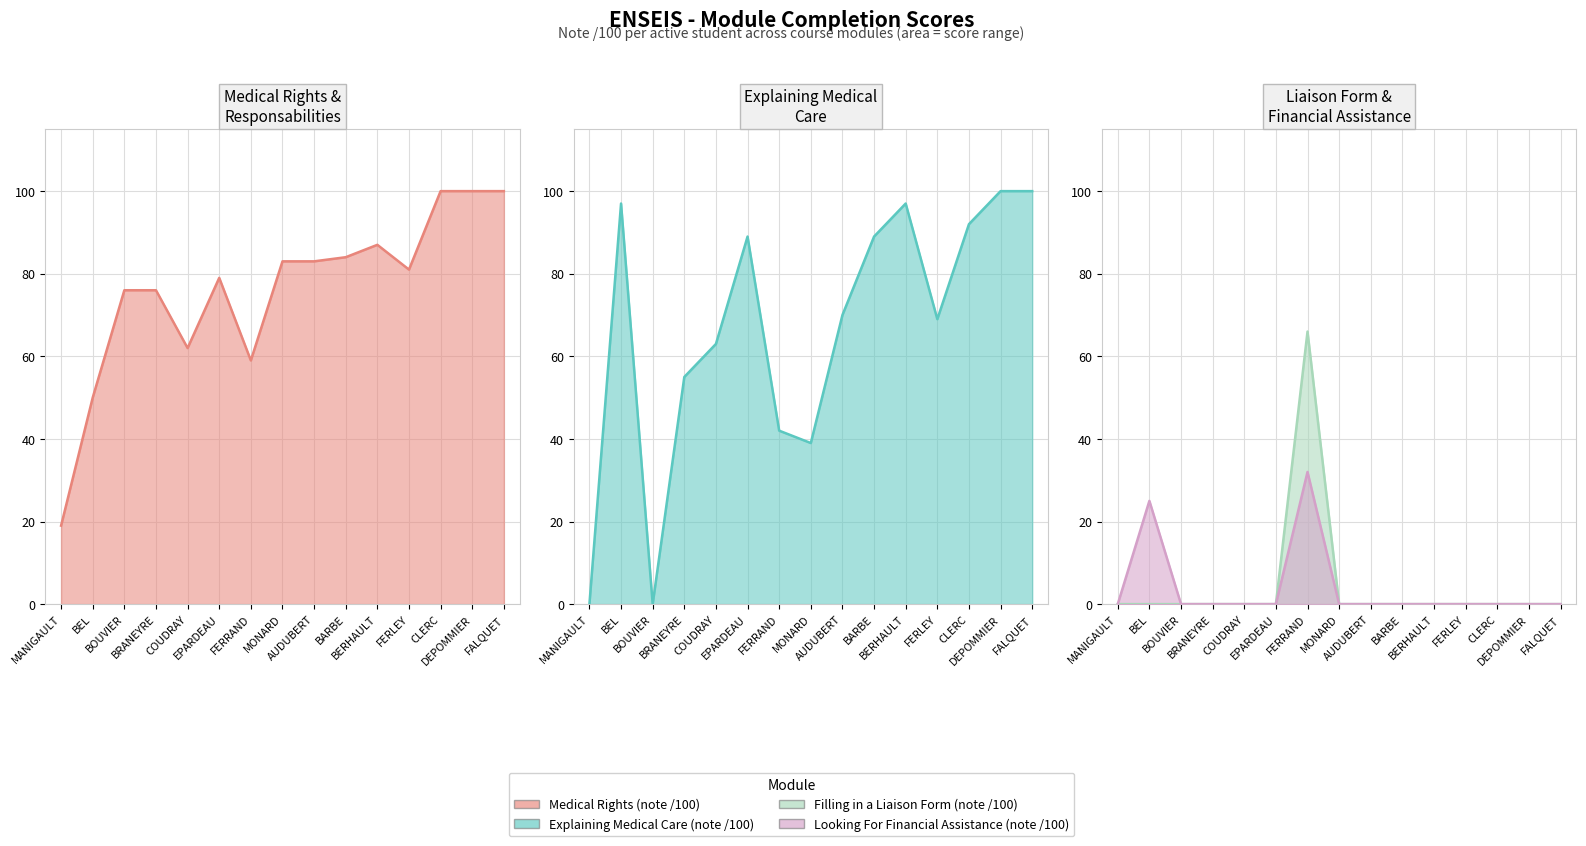

Count the number of categories in the chart.

15